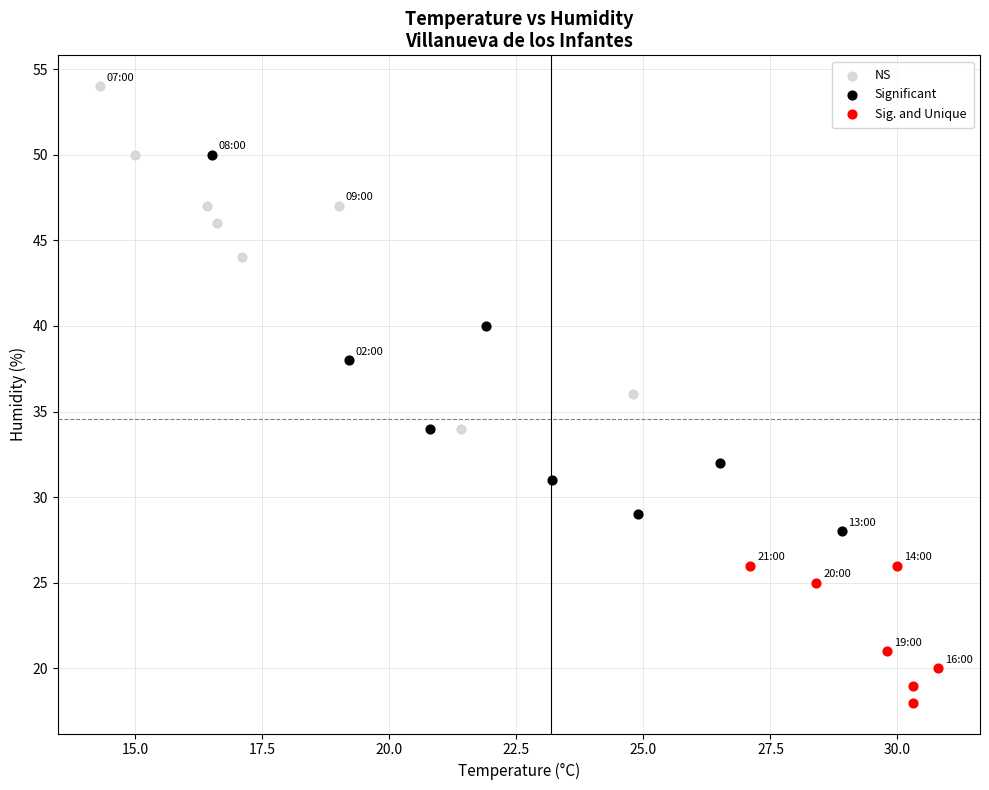

What are all the series names shown in the legend?

NS, Significant, Sig. and Unique